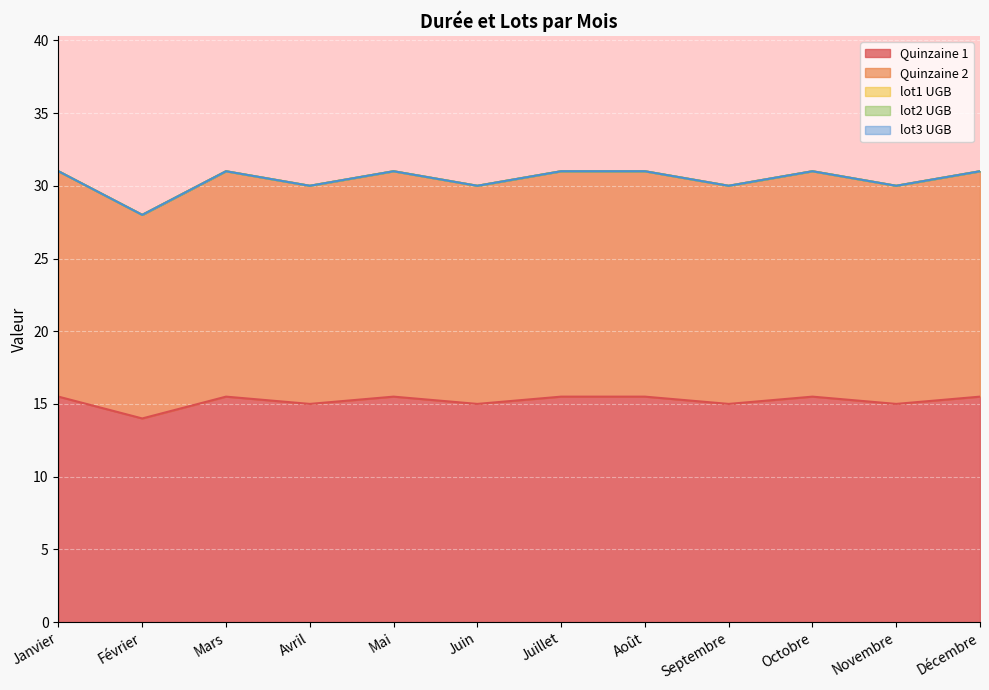

What position from the left is Janvier?

1